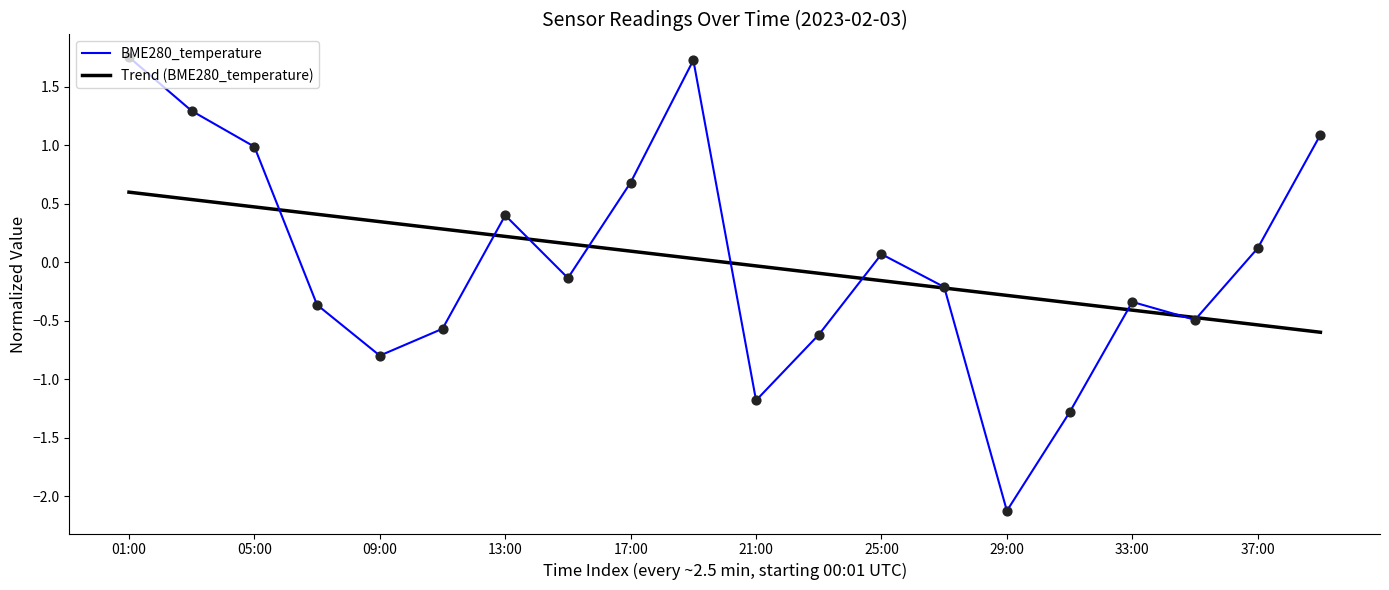

Which series has the widest spread of values?

BME280_temperature